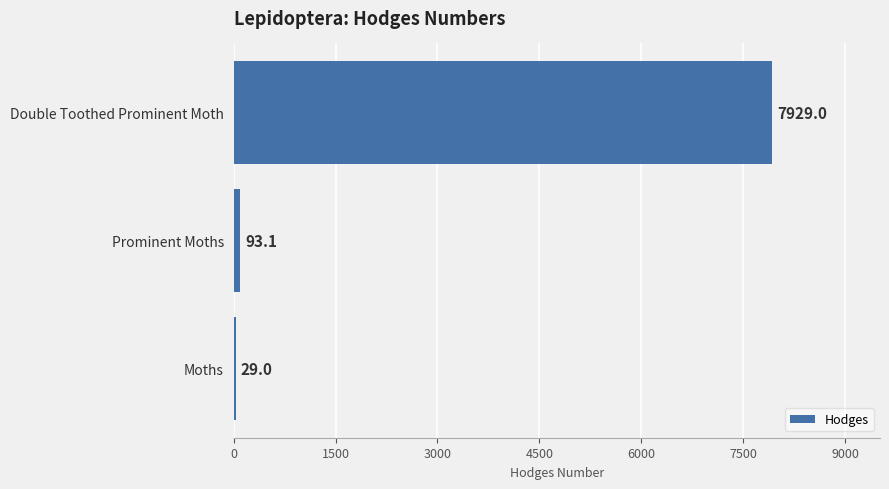

What is the average value?

2683.7